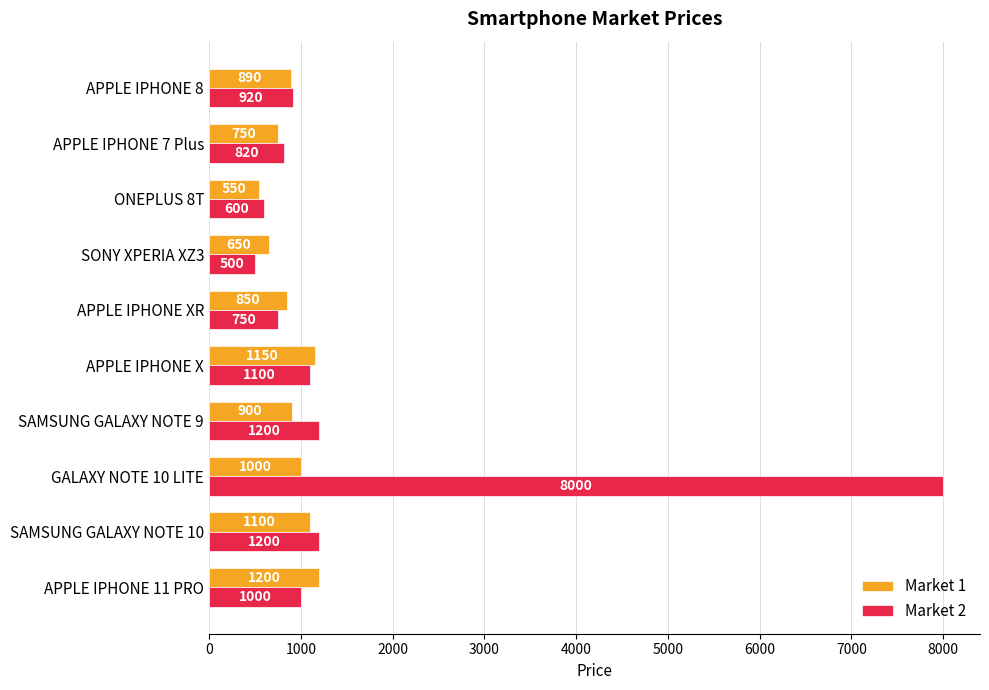

The value of Market 1 at GALAXY NOTE 10 LITE is 369. True or false?

False